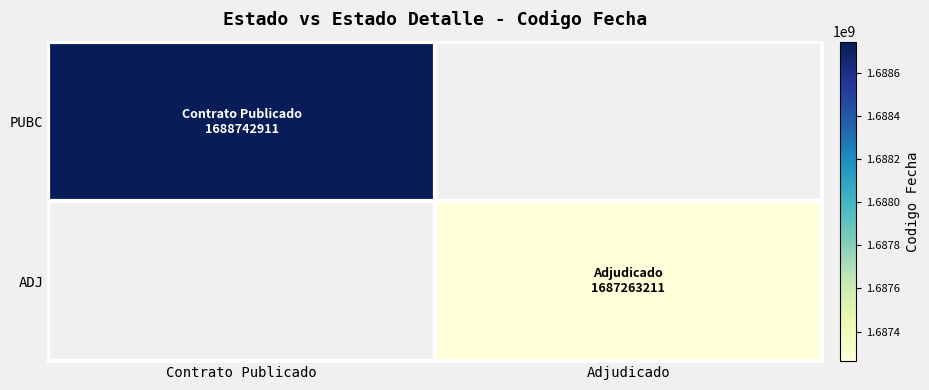

Is it true that PUBC equals 844923989.0 at Contrato Publicado?

False